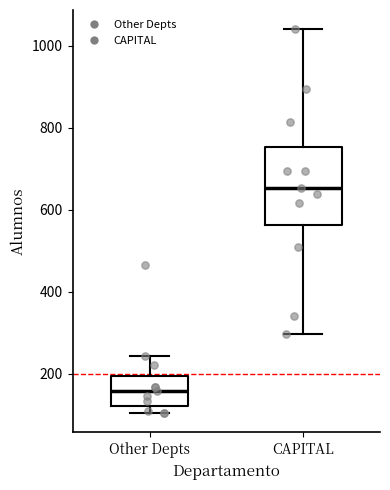

Which box is the tallest, from its lower edge to its upper edge?

CAPITAL